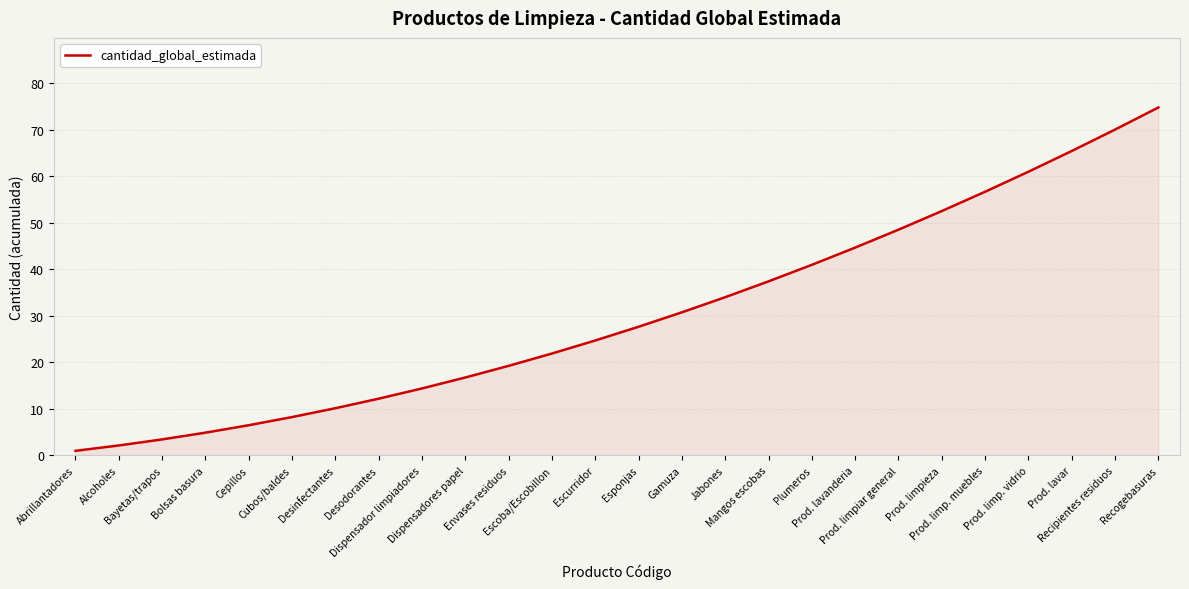

True or false: the data shows 16.8 at Dispensadores papel.

True